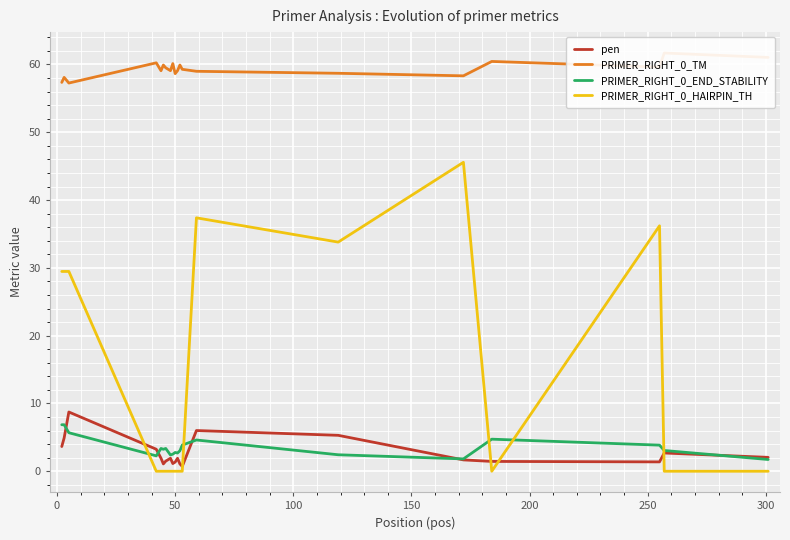

Reading left to right, transcribe all the data shown in this chart.

pen: 3.6	4.9	8.7	3.2	1.9	1.1	1.5	1.9	1.1	1.4	1.9	1.1	0.7	6.0	5.3	1.7	1.4	1.4	2.7	2.0
PRIMER_RIGHT_0_TM: 57.4	58.1	57.3	60.2	59.1	59.9	59.5	59.1	60.1	58.6	59.1	59.9	59.3	59.0	58.7	58.3	60.4	59.6	61.7	61.0
PRIMER_RIGHT_0_END_STABILITY: 6.9	6.9	5.7	2.3	3.4	3.2	3.4	2.4	2.5	2.8	2.7	3.0	3.9	4.6	2.4	1.8	4.7	3.9	3.1	1.7
PRIMER_RIGHT_0_HAIRPIN_TH: 29.5	29.5	29.5	0.0	0.0	0.0	0.0	0.0	0.0	0.0	0.0	0.0	0.0	37.4	33.8	45.6	0.0	36.2	0.0	0.0